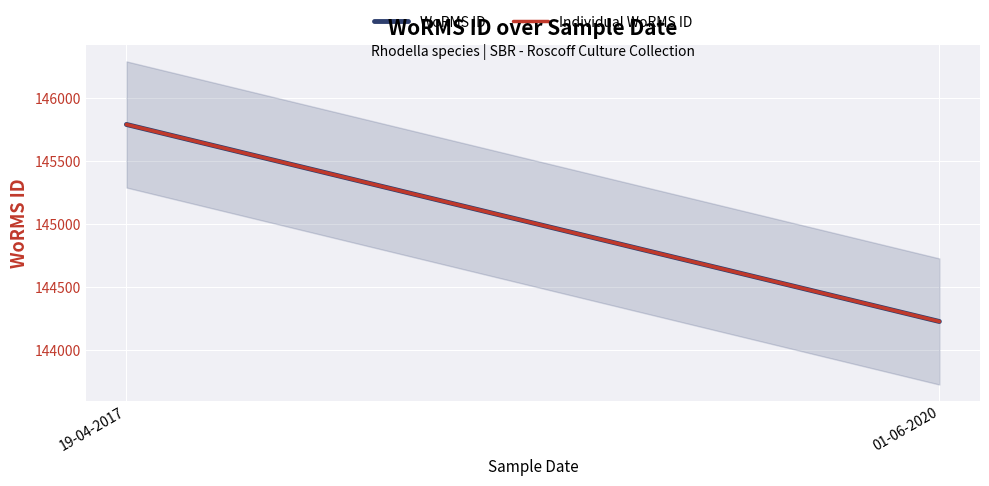

Which has a higher value, 01-06-2020 or 01-06-2020?

01-06-2020